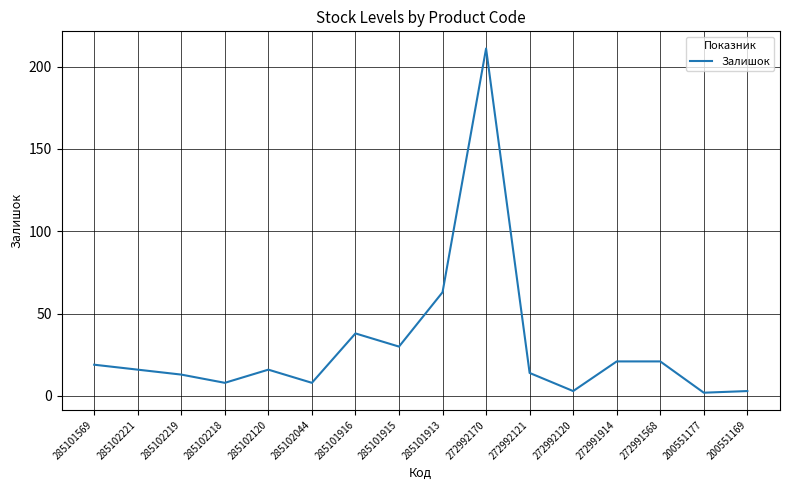

Read the value at 285102221.

16